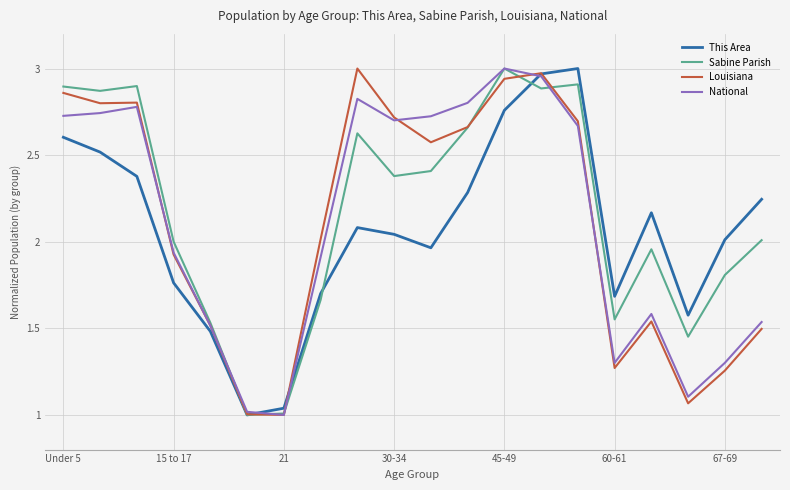

What is the total value across all series at Under 5?

11.1